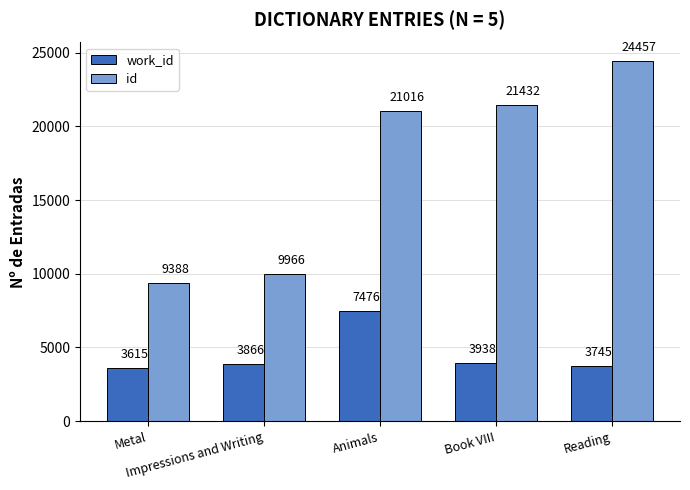

Which category has the highest value across all series?

Reading